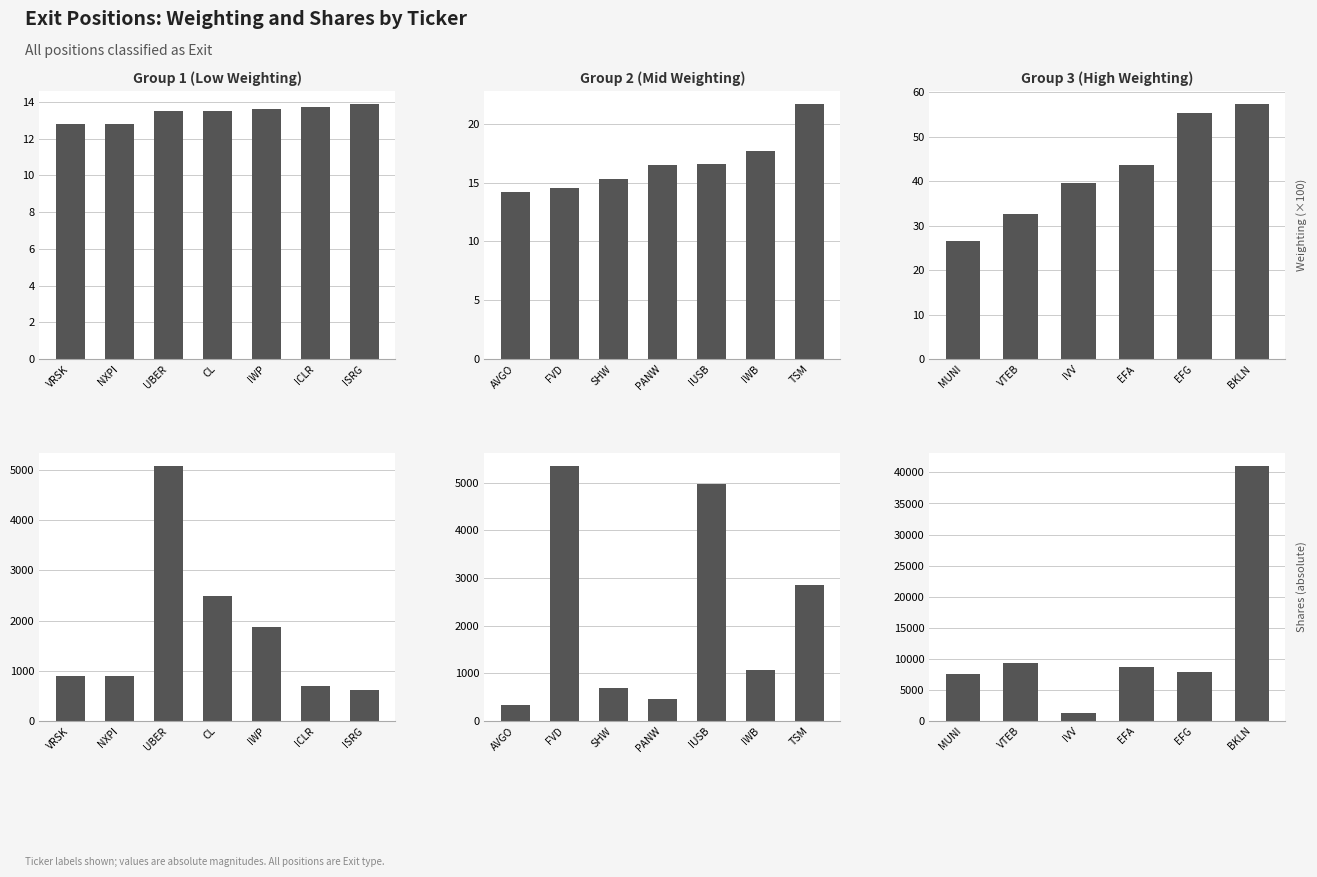

Is the value of Weighting (×100) at EFA greater than the value of Shares (absolute) at IVV?

No